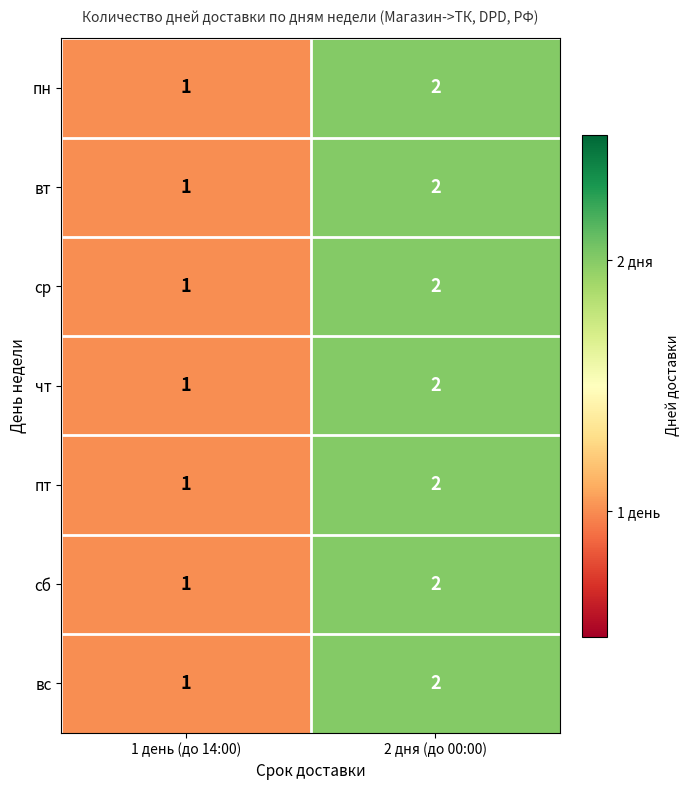

At which category is the sum across all series the highest?

2 дня (до 00:00)